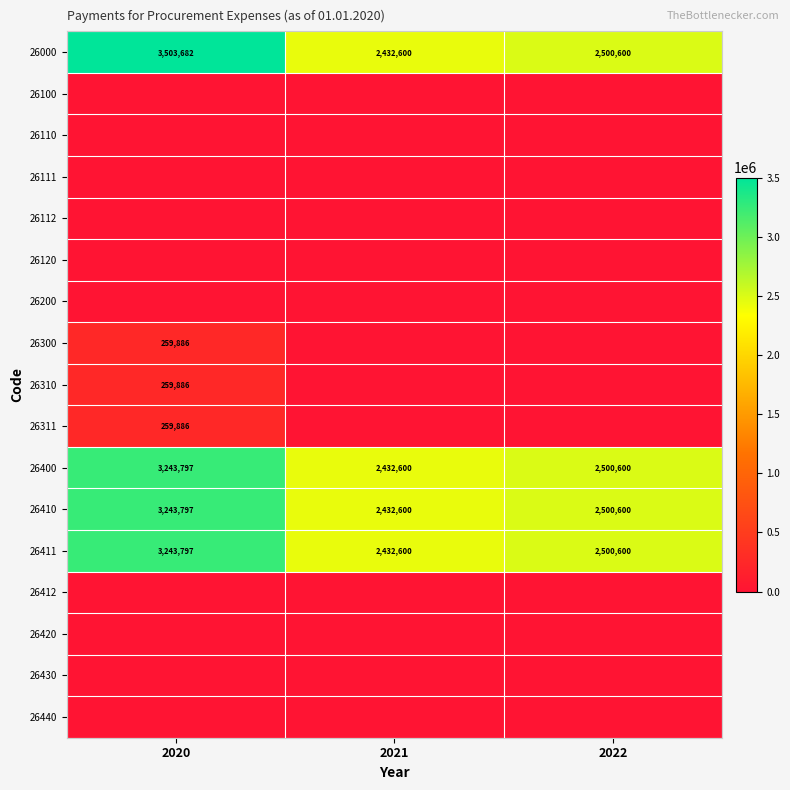

What is the difference between the highest and lowest values at 2021?

2432600.0